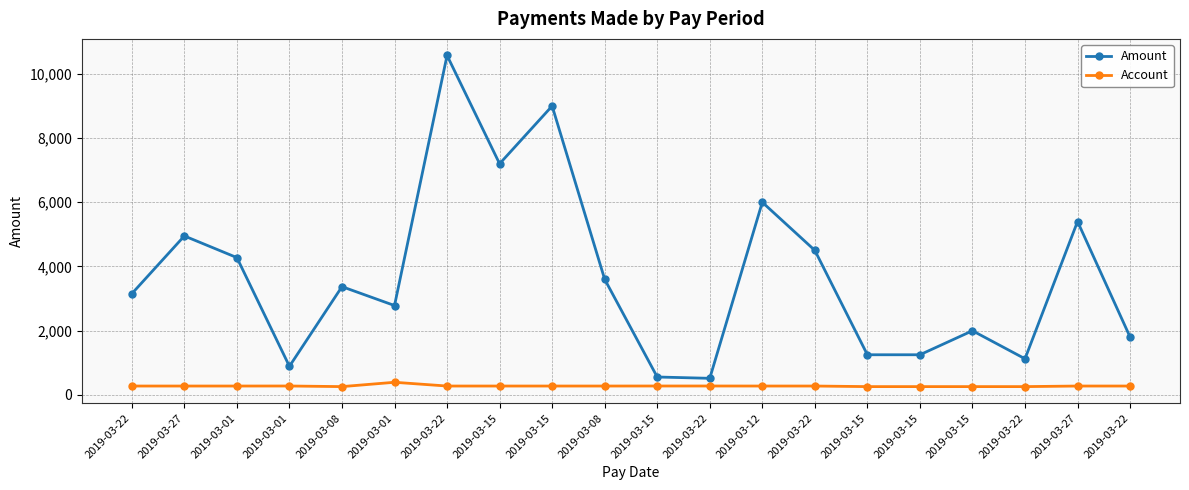

The value of Account at 2019-03-27 is 123.6. True or false?

False